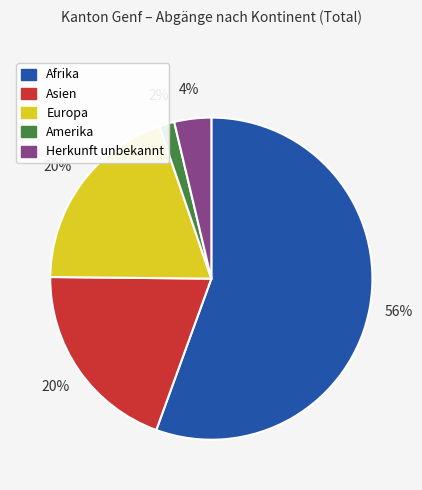

Is there any slice that represents more than half of the pie?

Yes